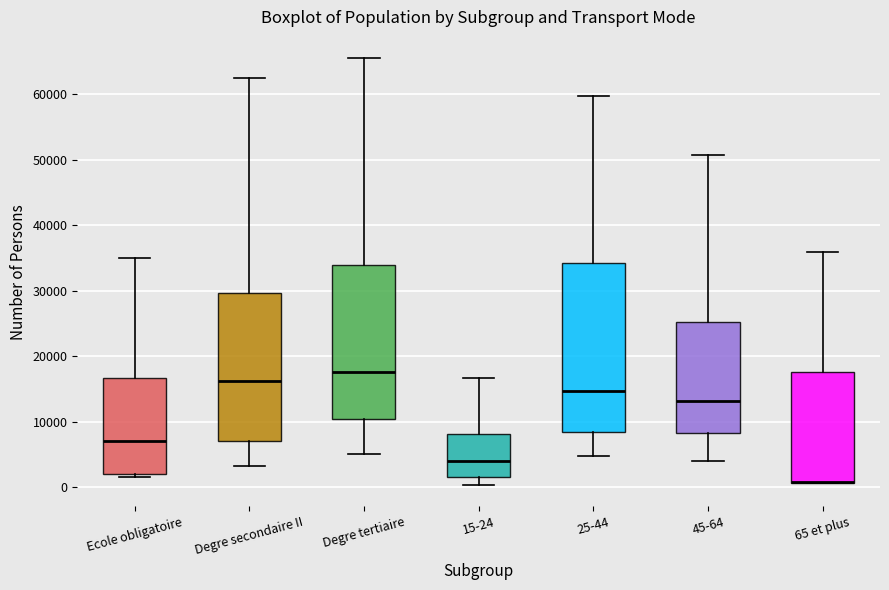

Reading left to right, transcribe this box plot: for each box, give where its median line is, the range the box spans, and where its two whiskers end, as read against the y-axis. The values are not printed on the chart, so give them approximately, as read against the axis.

Ecole obligatoire: median 7000, box 2000 to 17000, whiskers 2000 (just below the box's lower edge) to 35000
Degre secondaire II: median 16000, box 7000 to 30000, whiskers 3000 to 63000
Degre tertiaire: median 18000, box 10000 to 34000, whiskers 5000 to 66000
15-24: median 4000, box 2000 to 8000, whiskers 0 to 17000
25-44: median 15000, box 8000 to 34000, whiskers 5000 to 60000
45-64: median 13000, box 8000 to 25000, whiskers 4000 to 51000
65 et plus: median 1000 (drawn on the box's lower edge), box 1000 to 18000, whiskers 1000 to 36000